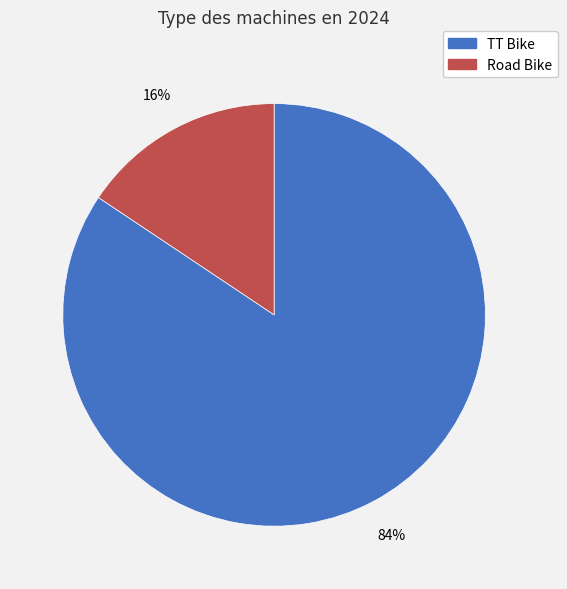

Which category has the smallest portion of the pie?

Road Bike